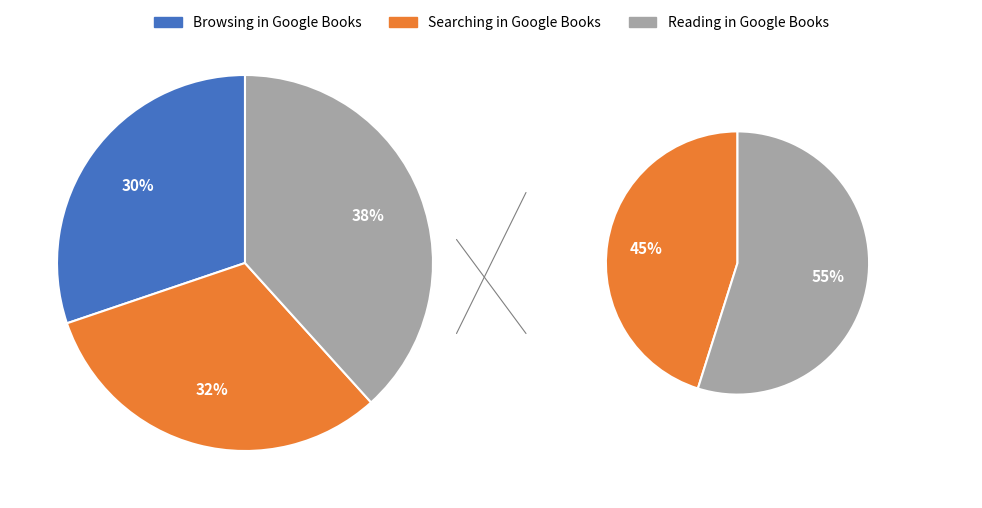

To the nearest percent, what portion does Reading in Google Books represent?

38%